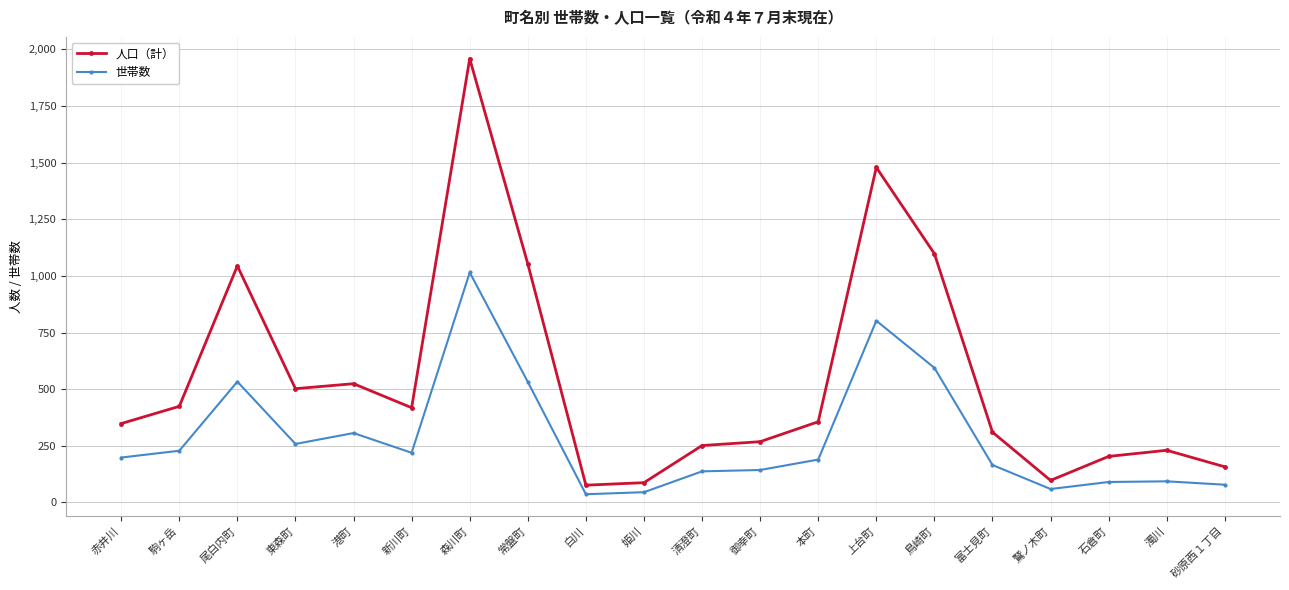

True or false: 人口（計） has a value of 1044 at 尾白内町.

True